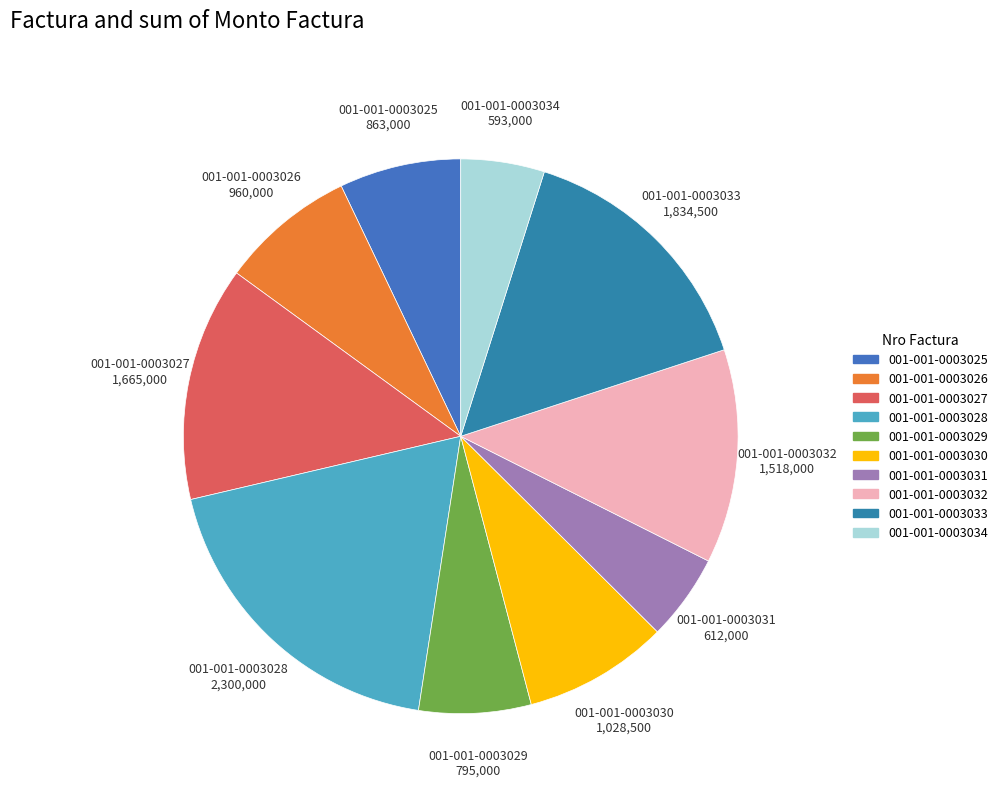

What is the largest slice in the pie chart?

001-001-0003028